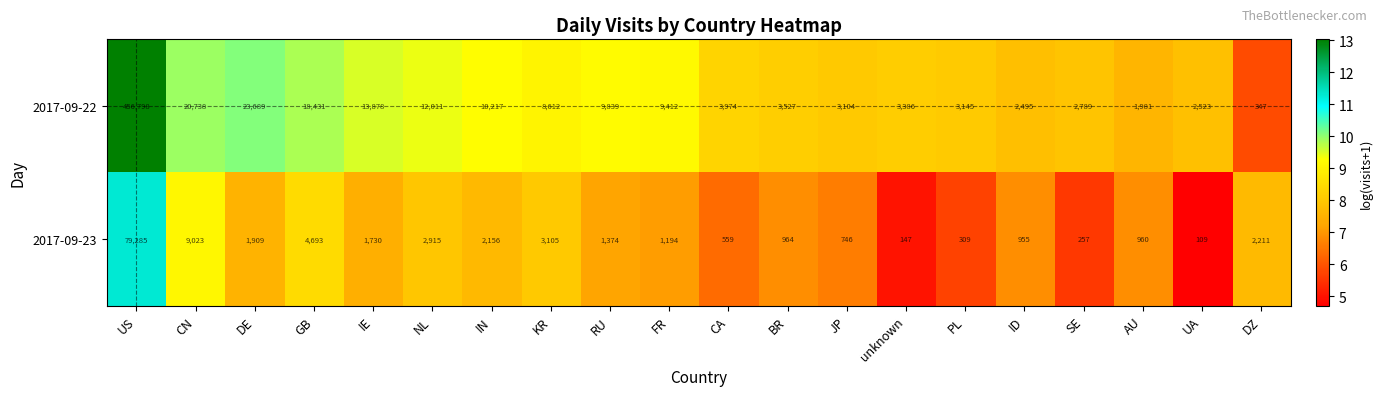

How many data points does each series have?

20